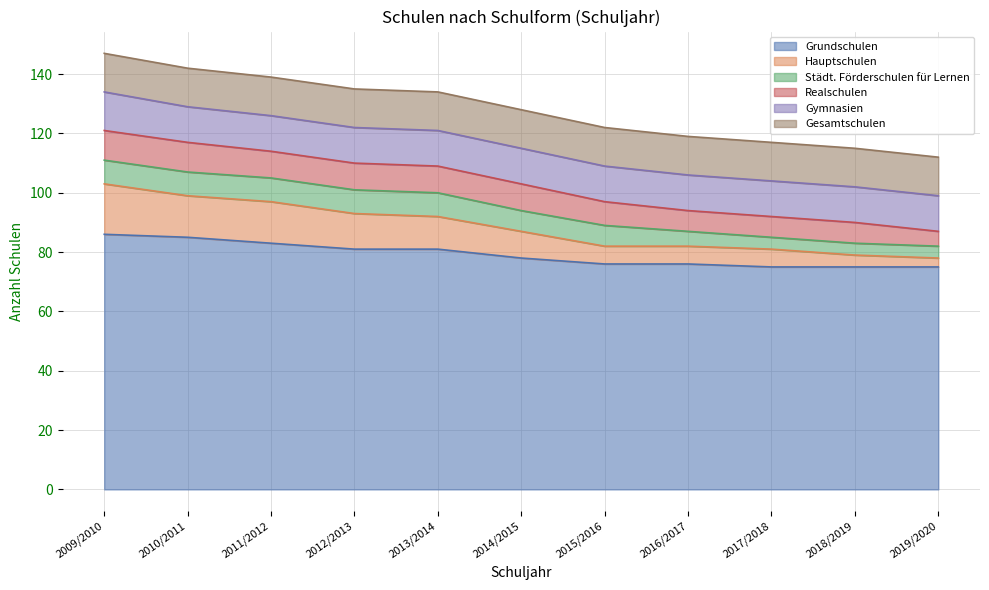

Does the chart display data point markers on the line(s)?

No